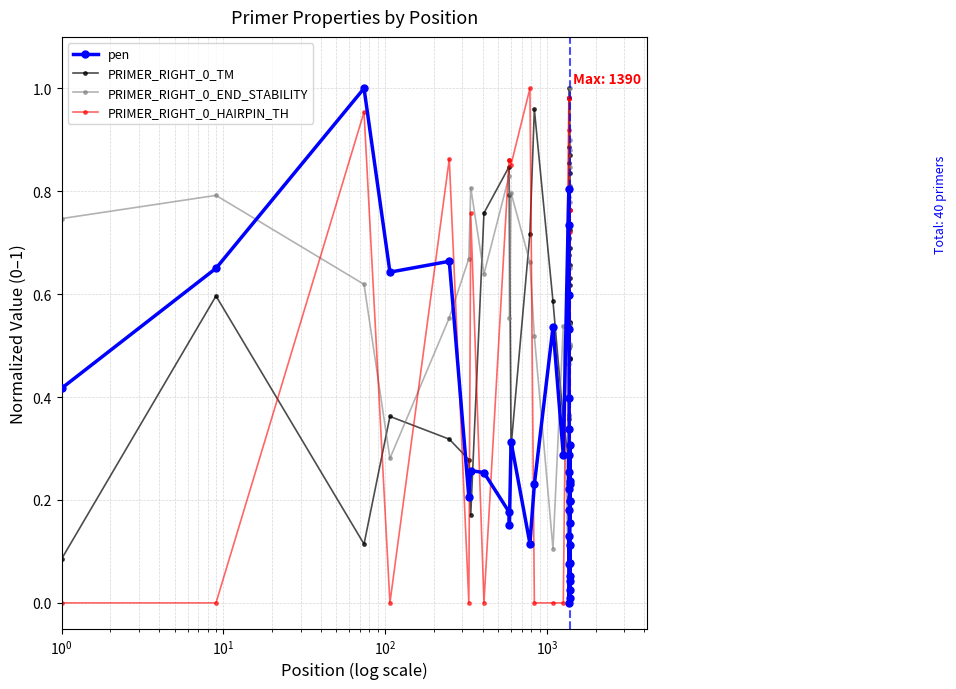

True or false: PRIMER_RIGHT_0_END_STABILITY has more than 0 interior local peaks.

True